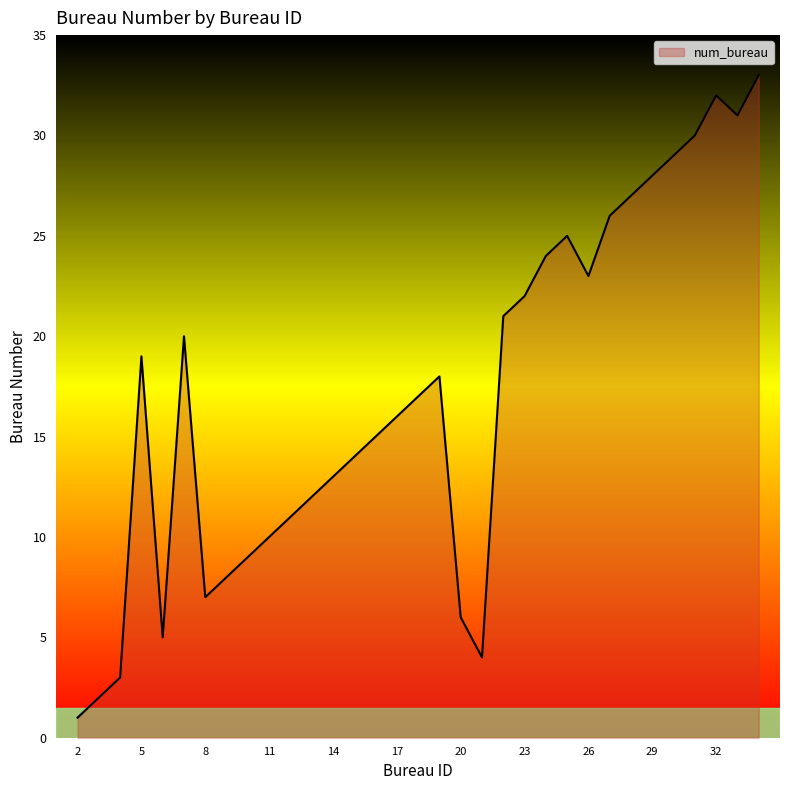

What is the difference between the maximum and minimum values?

32